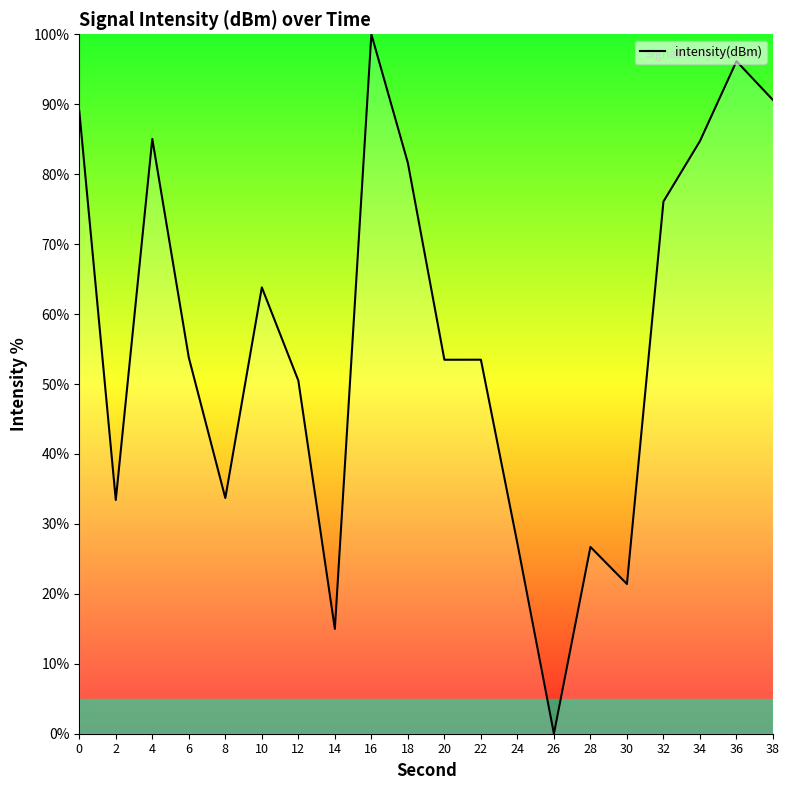

What is the difference between the values at 36 and 16?

3.9